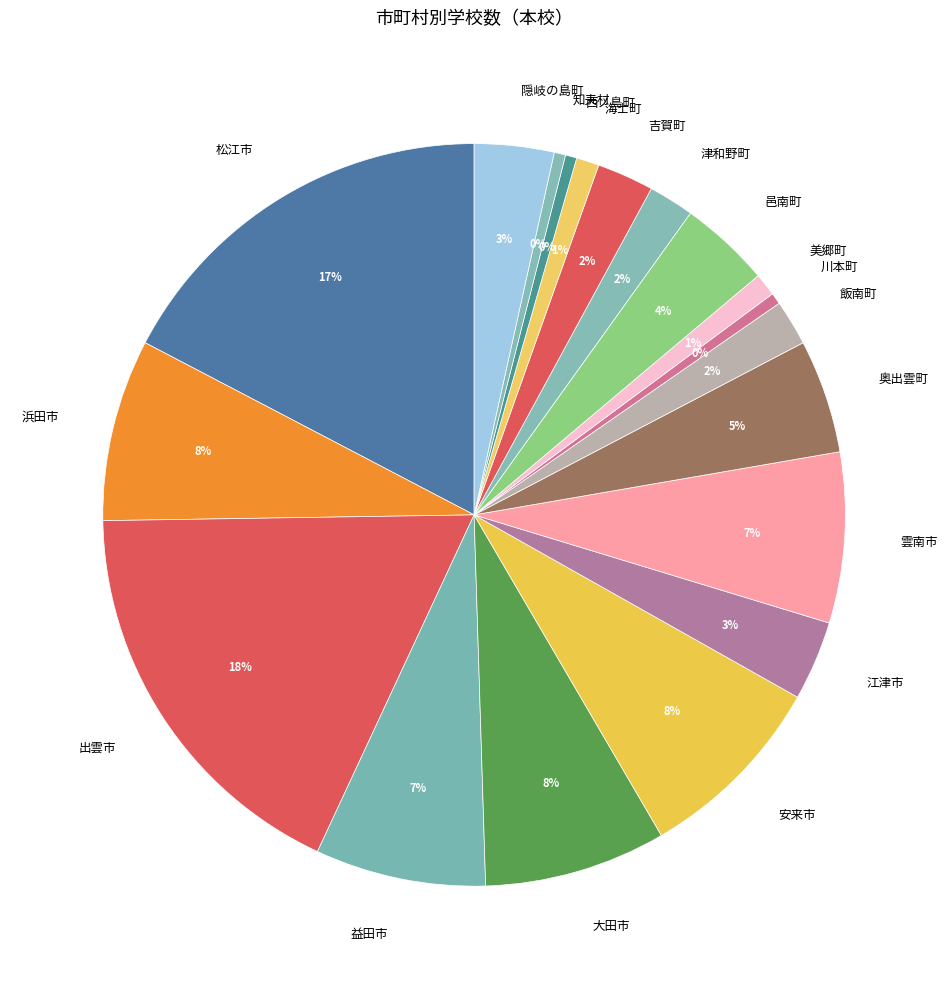

To the nearest percent, what is the difference between the 隠岐の島町 and 津和野町 slice percentages?

1%